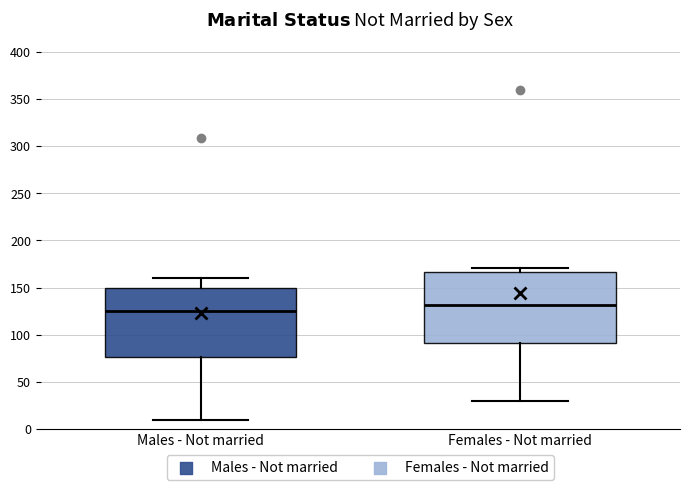

Reading left to right, read every box against the y-axis: the position of its median line, the range the box covers, and the ends of its whiskers. The values are not printed on the chart, so give them approximately, as read against the axis.

Males - Not married: median 125, box 75 to 150, whiskers 10 to 160
Females - Not married: median 130, box 90 to 165, whiskers 30 to 170